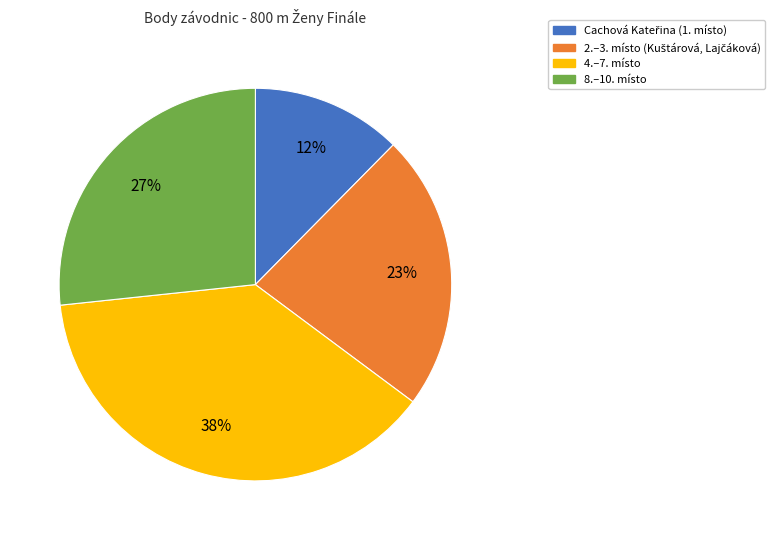

What percentage is the 8.–10. místo slice, to the nearest percent?

27%